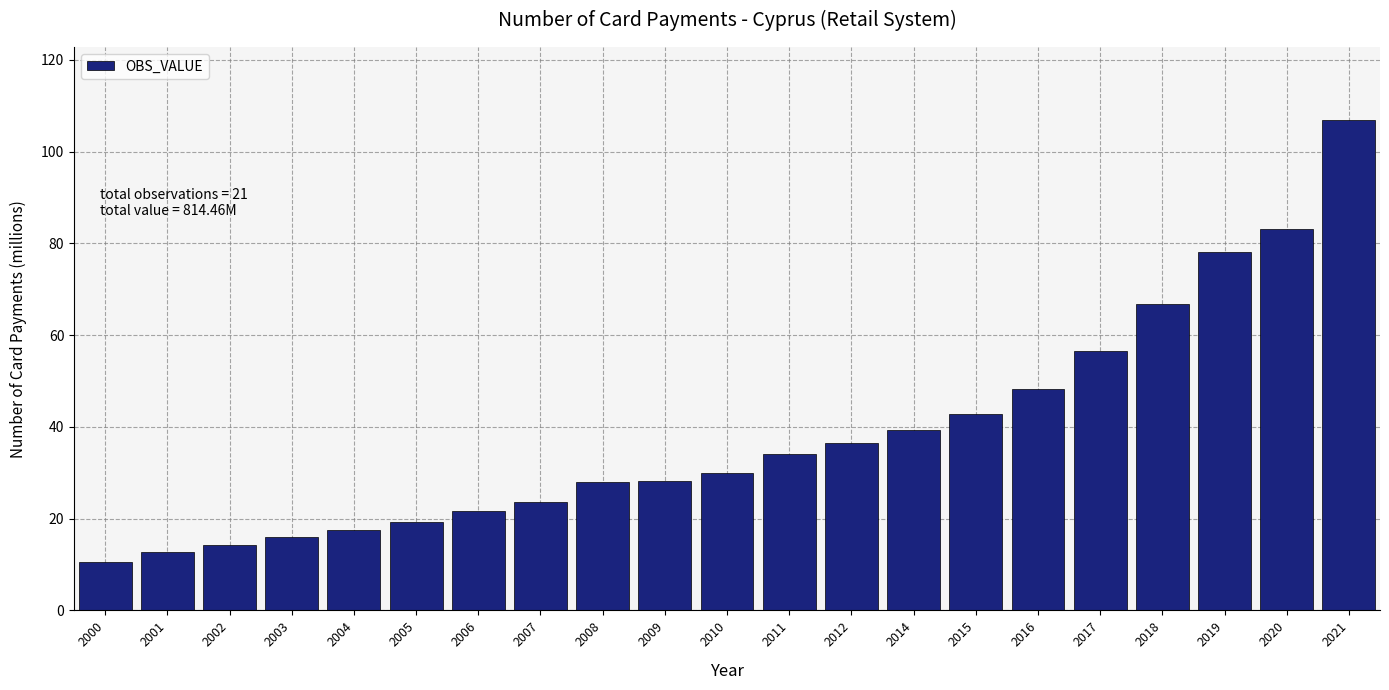

At which label is the value closest to 58?

2017